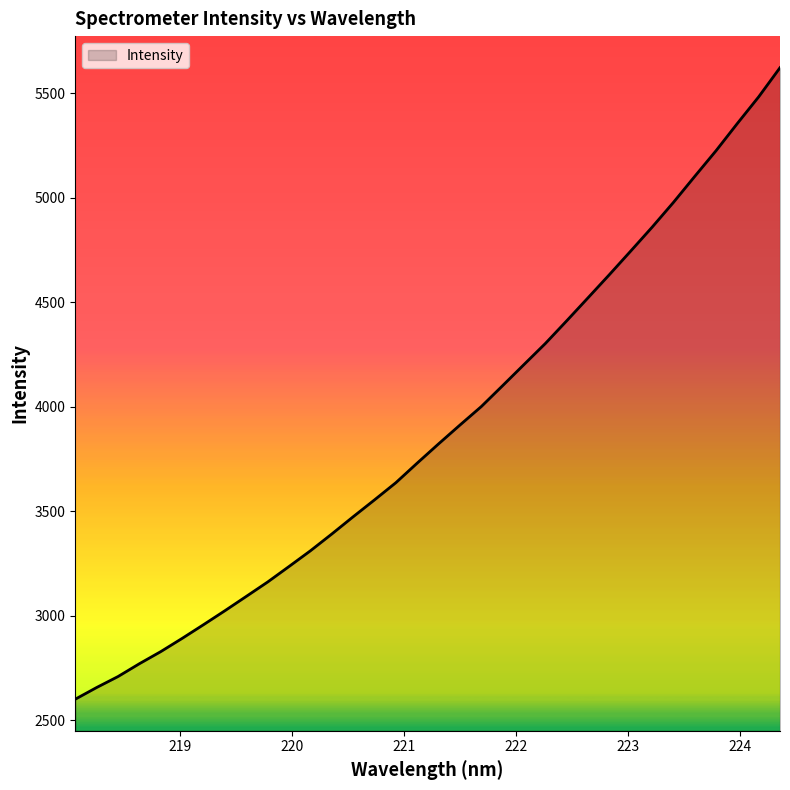

What is the minimum value shown in the chart?

2600.0